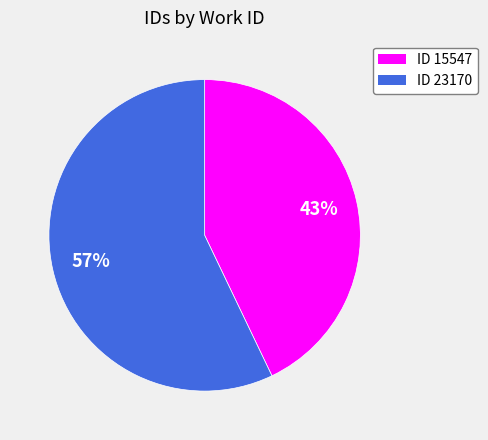

To the nearest percent, what is the difference between the largest and smallest slice percentages?

14%